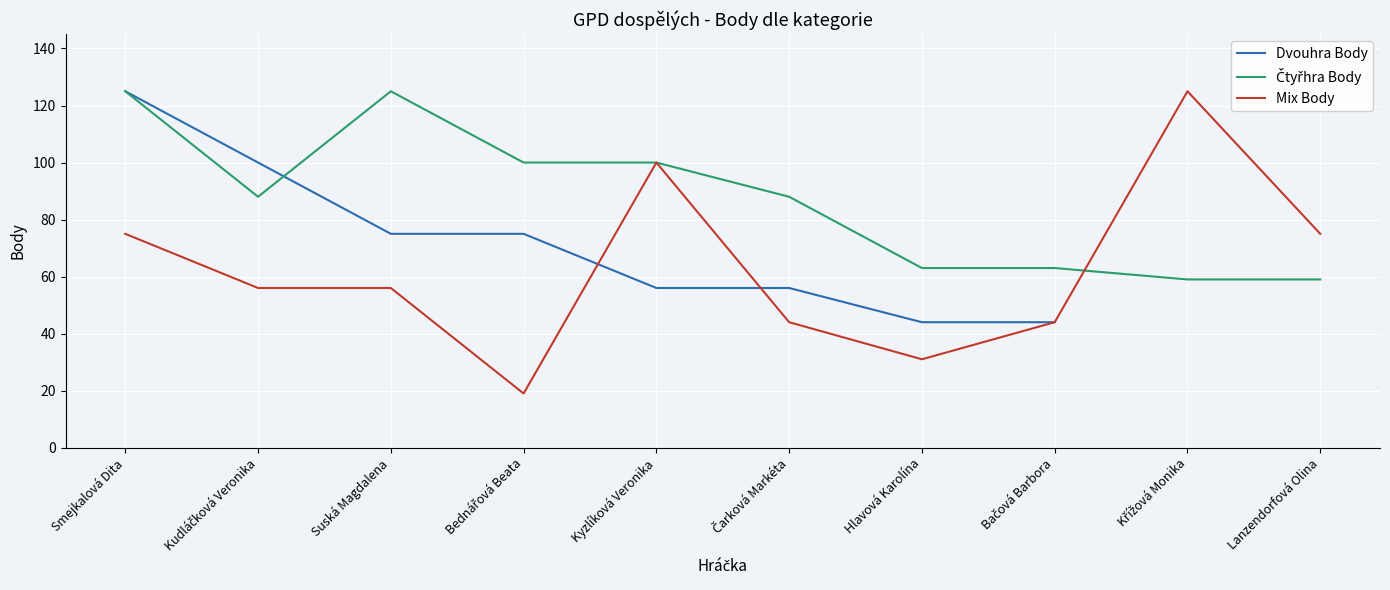

What is the minimum value shown in the chart?

19.0